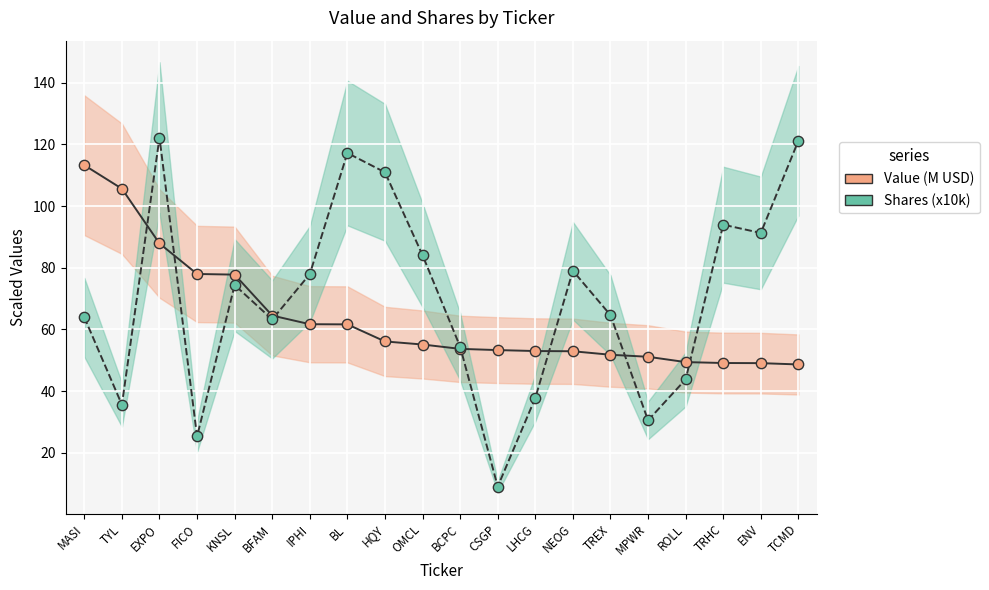

Which series contains the lowest Y value?

Shares (x10k)